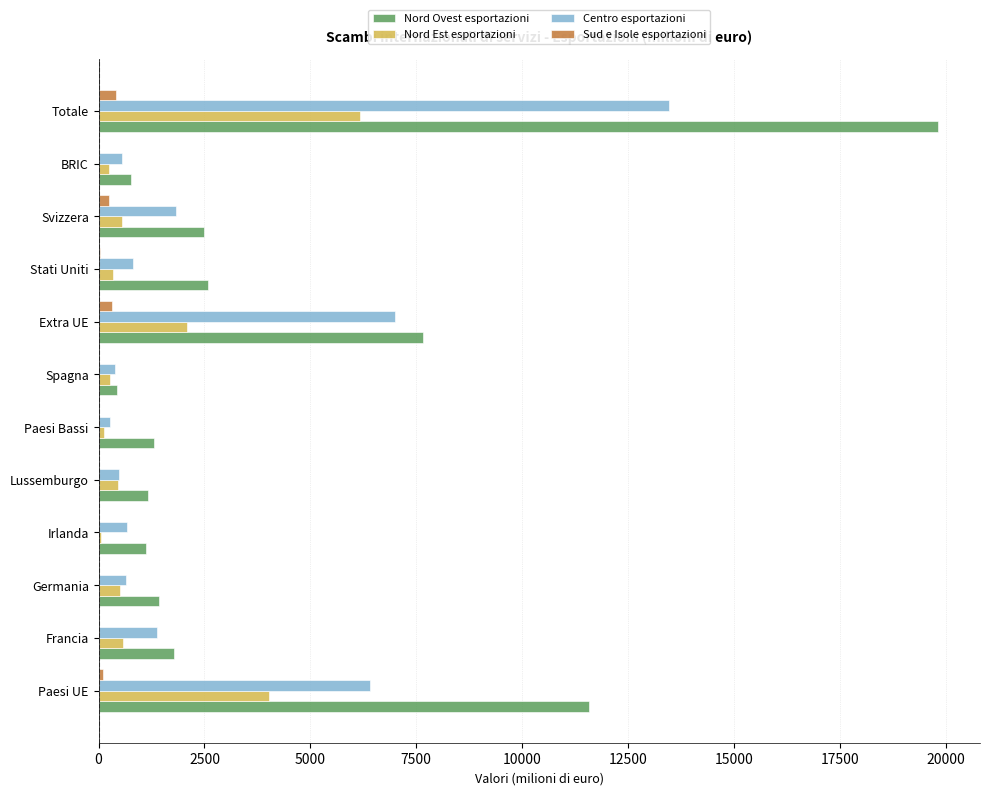

Which series has the largest range (max minus min)?

Nord Ovest esportazioni